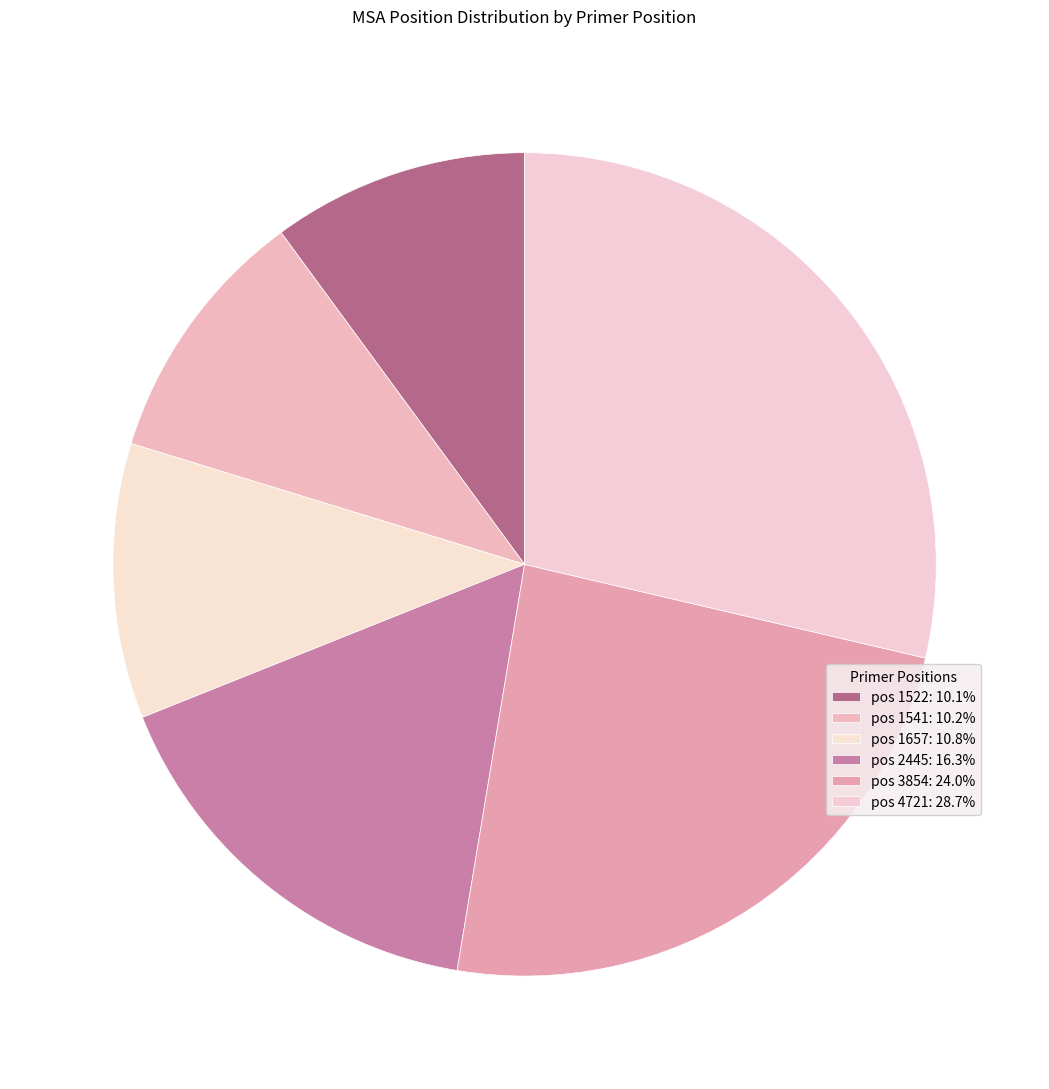

How many slices are in this pie chart?

6